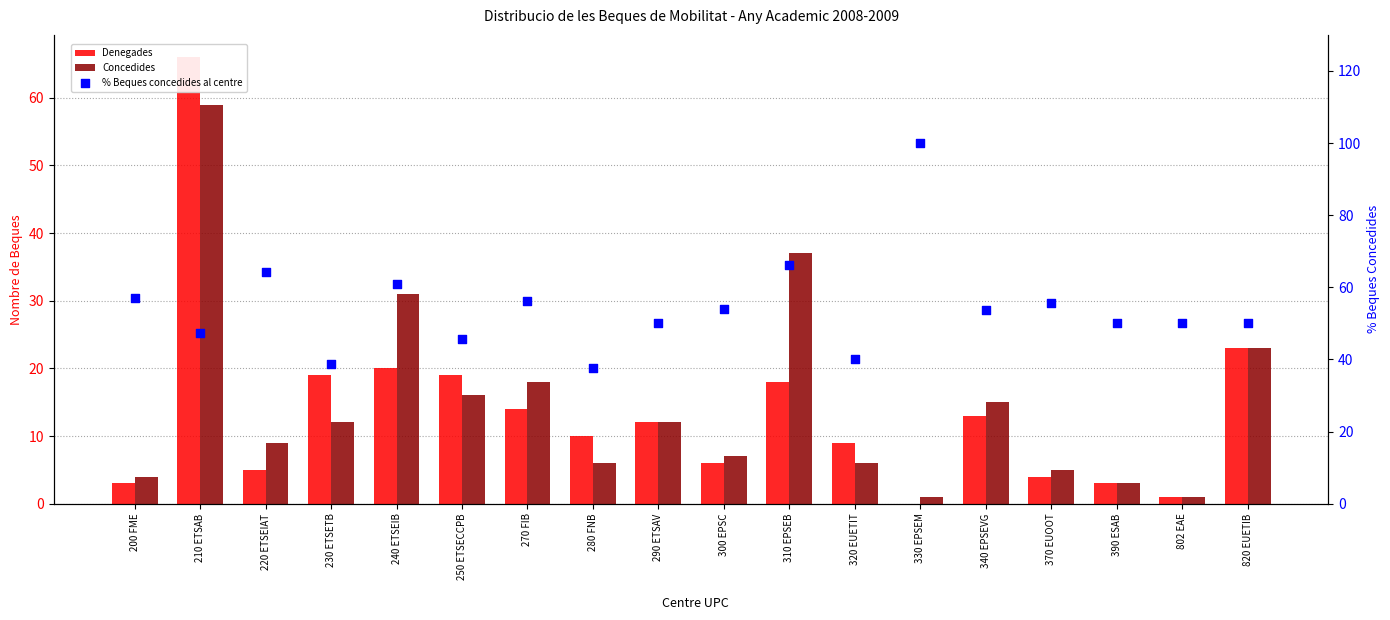

Is the value of Concedides at 220 ETSEIAT greater than the value of % Beques concedides al centre at 210 ETSAB?

No